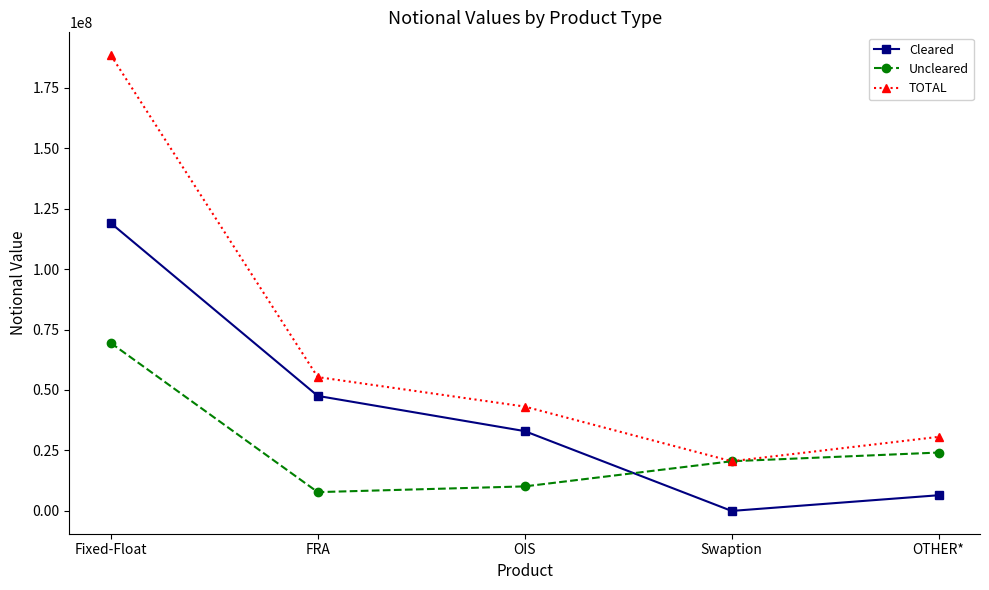

What is the difference between the maximum and minimum values in the Cleared series?

118988874